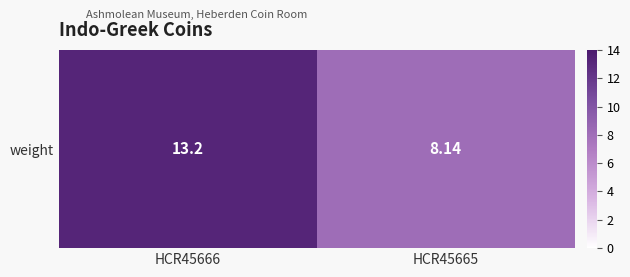

Is it true that the value at HCR45665 is 3.3?

False